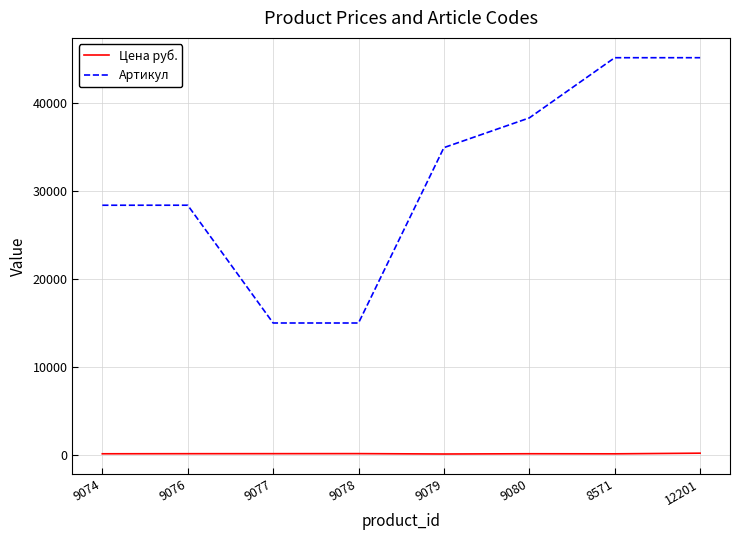

Which series has the largest total across all categories?

Артикул